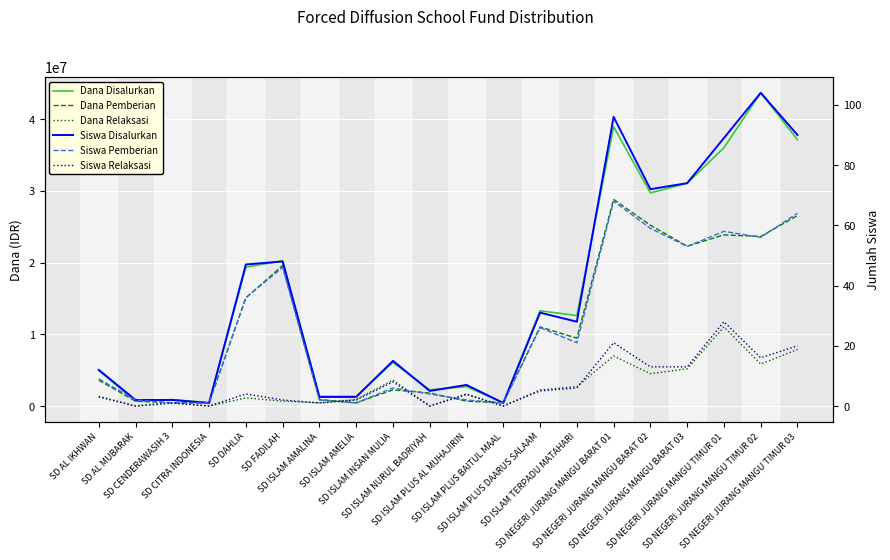

Reading right to left, transcribe all the data shown in this chart.

Dana Disalurkan: 37125000	43650000	36000000	31050000	29700000	38925000	12600000	13275000	450000	2700000	2250000	6075000	1350000	1350000	20250000	19350000	450000	900000	675000	4950000
Dana Pemberian: 26550000	23625000	23850000	22275000	25200000	28800000	9450000	11025000	450000	675000	1800000	2250000	450000	900000	19575000	15075000	450000	450000	675000	3600000
Dana Relaksasi: 7875000	5850000	11025000	5175000	4500000	6975000	2700000	2250000	0	1575000	0	3600000	900000	450000	675000	1125000	0	450000	0	1350000
Siswa Disalurkan: 90	104	89	74	72	96	28	31	1	7	5	15	3	3	48	47	1	2	2	12
Siswa Pemberian: 64	56	58	53	59	68	21	26	1	2	4	6	1	2	46	36	1	1	2	9
Siswa Relaksasi: 20	16	28	13	13	21	6	5	0	4	0	8	2	1	2	4	0	1	0	3